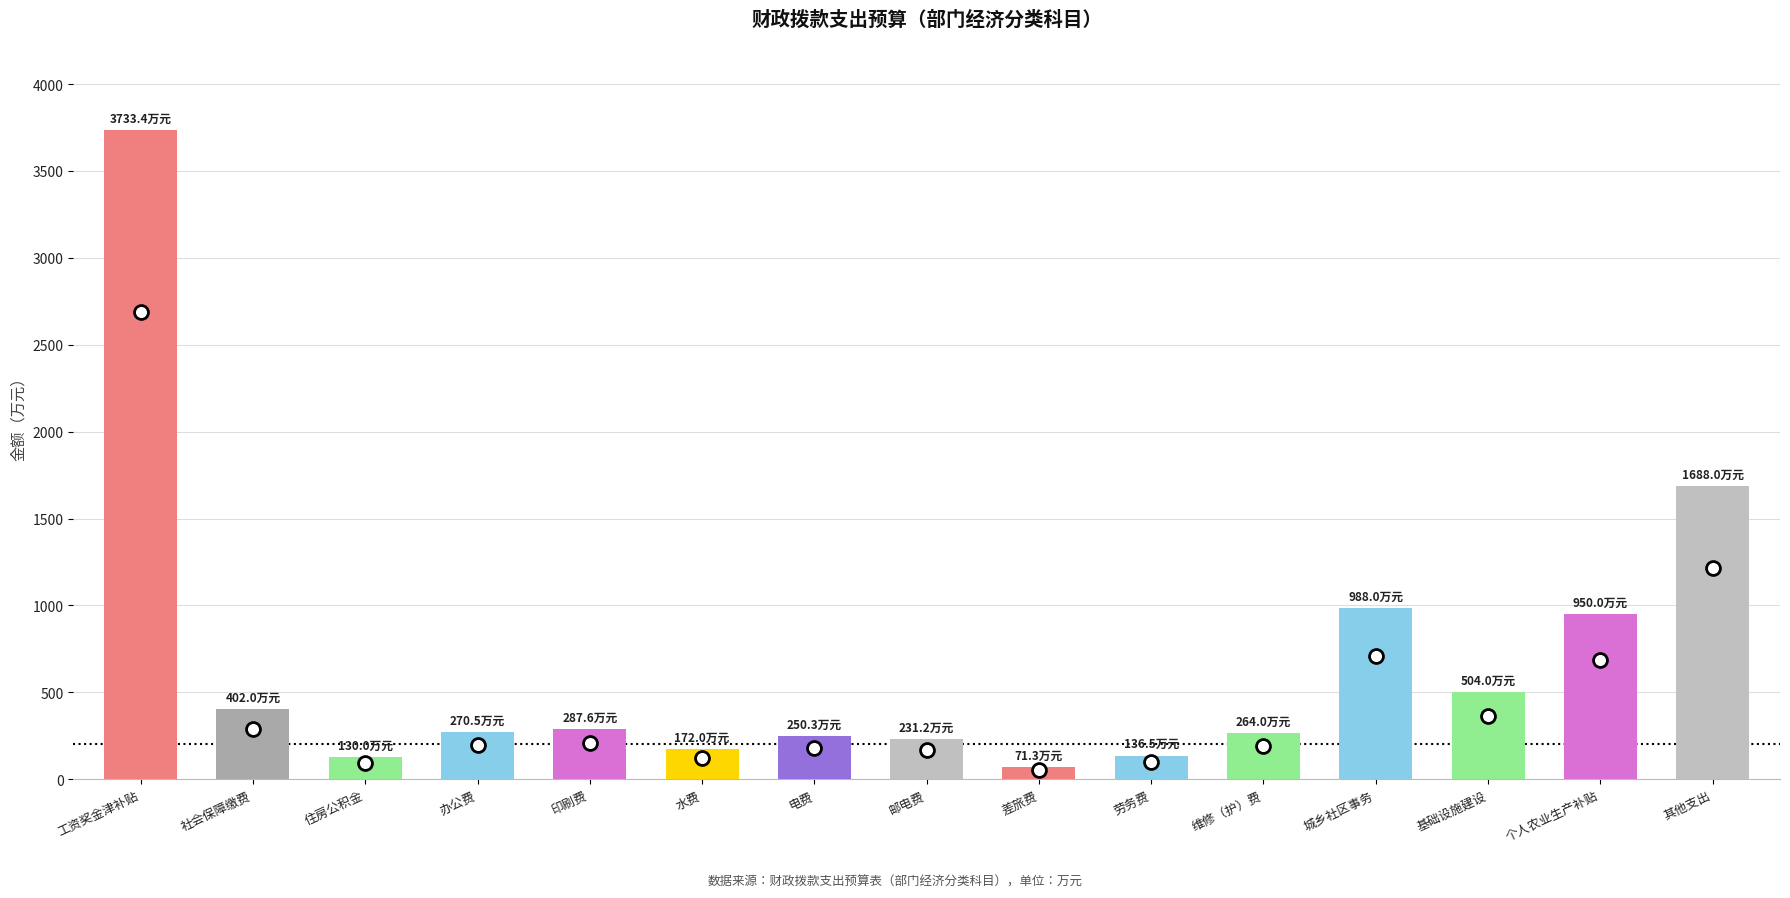

Count the number of data series in this chart.

1